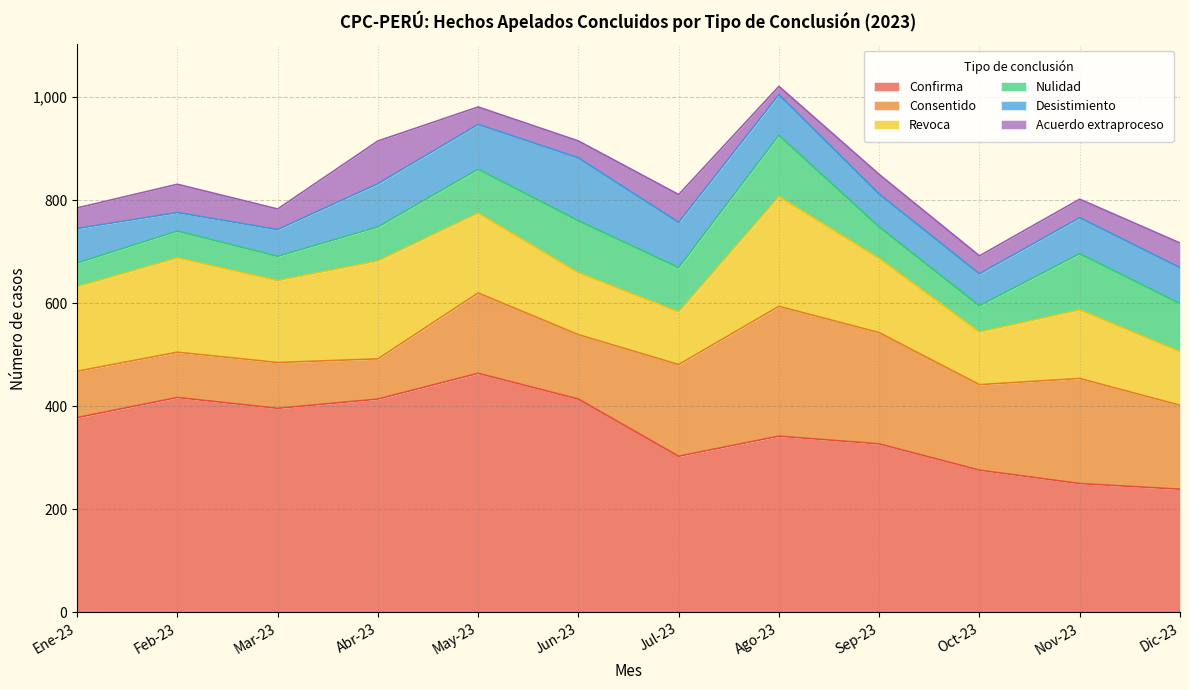

Reading right to left, list all the values displayed in this chart.

Confirma: Dic-23=239	Nov-23=250	Oct-23=276	Sep-23=327	Ago-23=342	Jul-23=303	Jun-23=414	May-23=464	Abr-23=414	Mar-23=396	Feb-23=417	Ene-23=378
Consentido: Dic-23=163	Nov-23=204	Oct-23=166	Sep-23=216	Ago-23=252	Jul-23=178	Jun-23=125	May-23=156	Abr-23=78	Mar-23=89	Feb-23=88	Ene-23=90
Revoca: Dic-23=104	Nov-23=133	Oct-23=102	Sep-23=144	Ago-23=213	Jul-23=102	Jun-23=120	May-23=155	Abr-23=190	Mar-23=159	Feb-23=183	Ene-23=164
Nulidad: Dic-23=93	Nov-23=109	Oct-23=51	Sep-23=61	Ago-23=119	Jul-23=86	Jun-23=101	May-23=85	Abr-23=66	Mar-23=47	Feb-23=52	Ene-23=46
Desistimiento: Dic-23=70	Nov-23=70	Oct-23=62	Sep-23=64	Ago-23=79	Jul-23=88	Jun-23=122	May-23=87	Abr-23=84	Mar-23=52	Feb-23=36	Ene-23=67
Acuerdo extraproceso: Dic-23=48	Nov-23=36	Oct-23=35	Sep-23=38	Ago-23=16	Jul-23=54	Jun-23=33	May-23=34	Abr-23=83	Mar-23=40	Feb-23=55	Ene-23=40